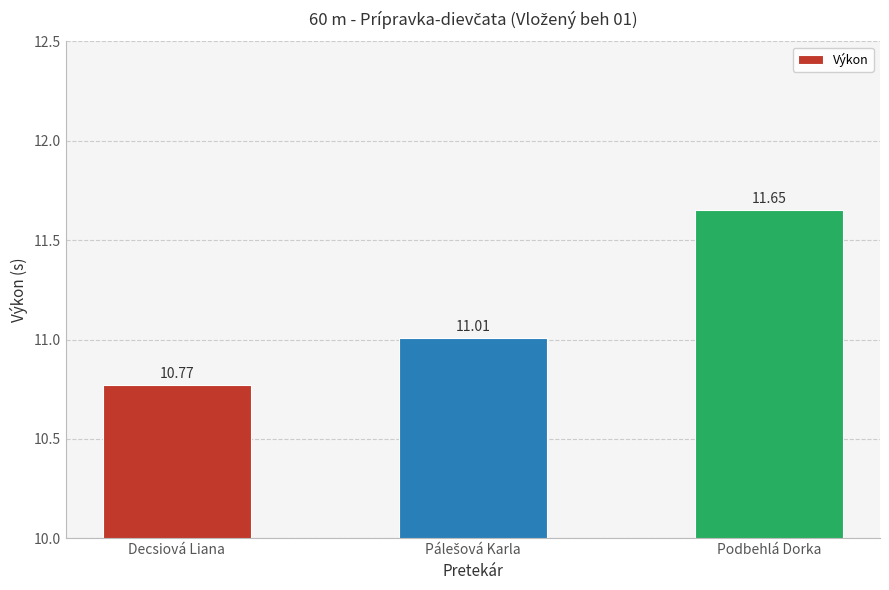

What is the average value?

11.1